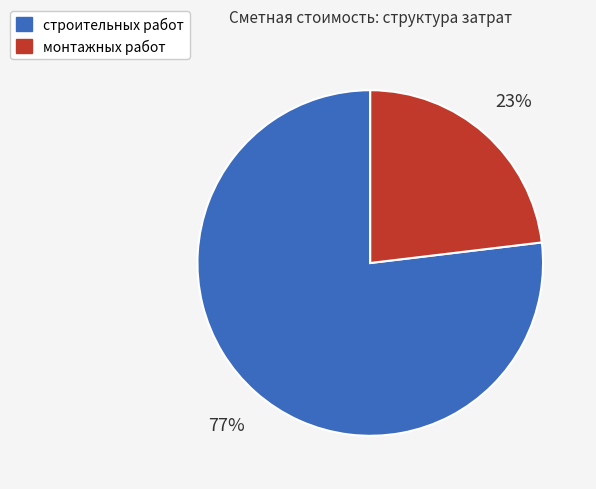

To the nearest percent, what is the difference between the largest and smallest slice percentages?

54%